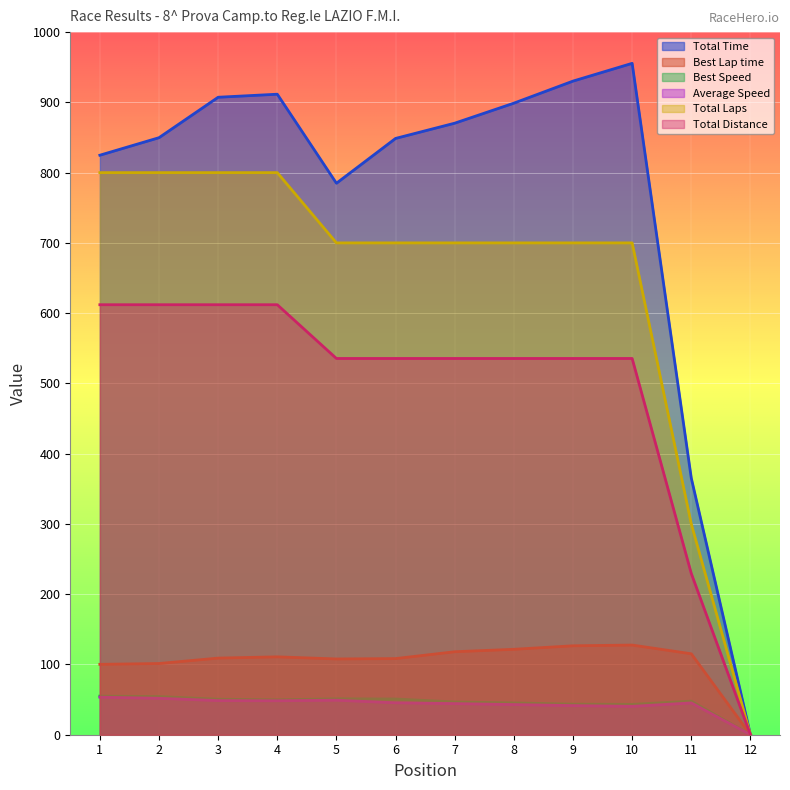

True or false: Total Distance has more than 2 interior local peaks.

False